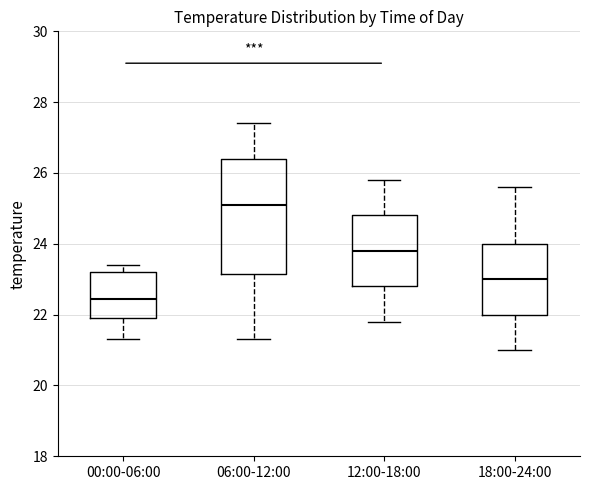

Which box's median line is the highest?

06:00-12:00